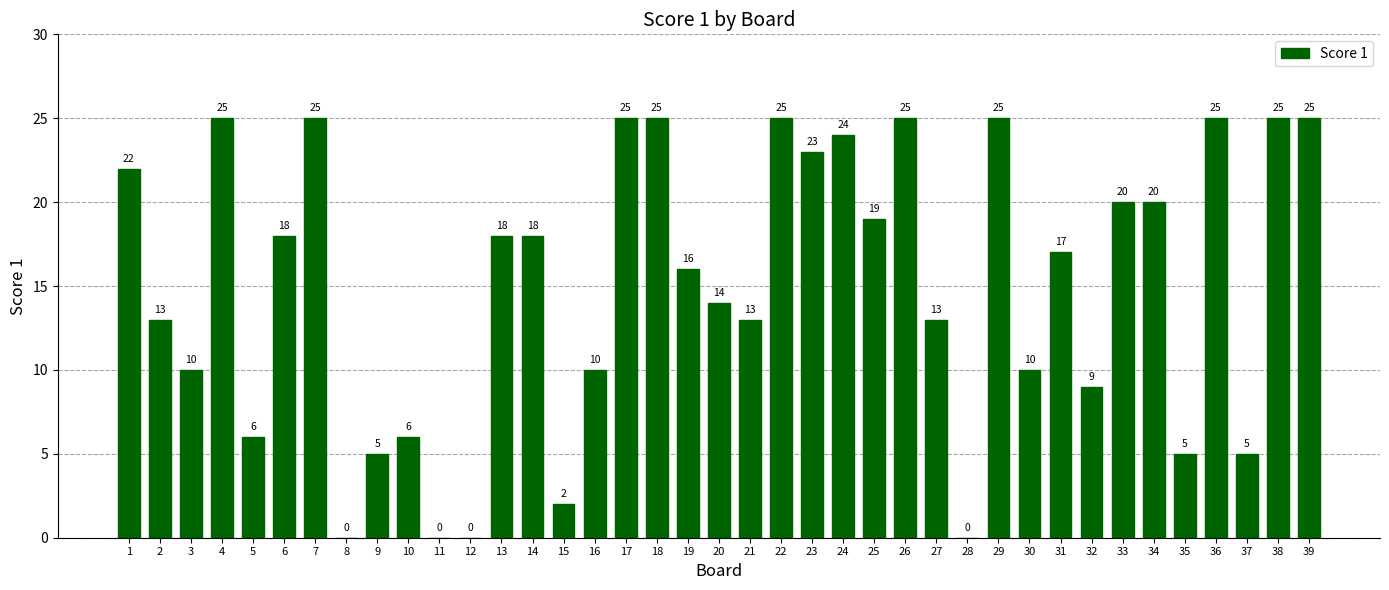

What is the sum of the values at 31 and 20?

31